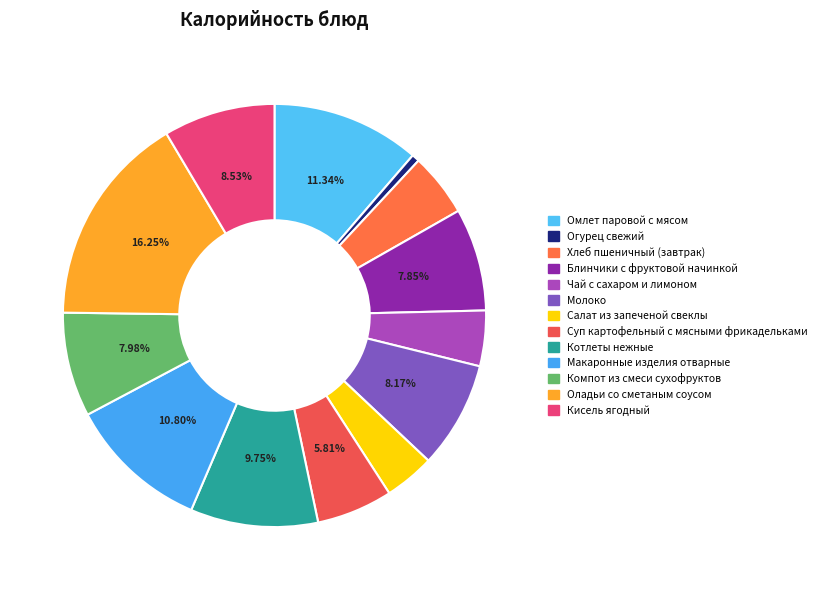

What is the smallest slice in the pie chart?

Огурец свежий